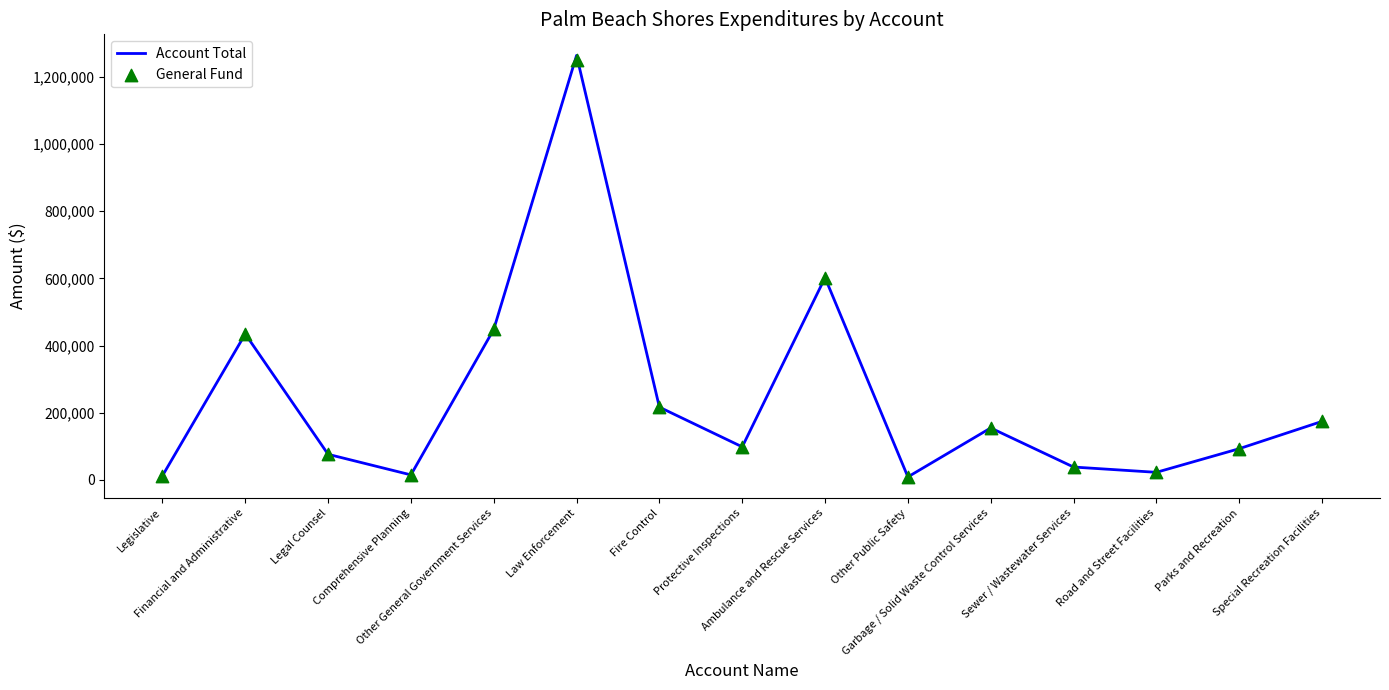

Which series contains the highest Y value?

Account Total